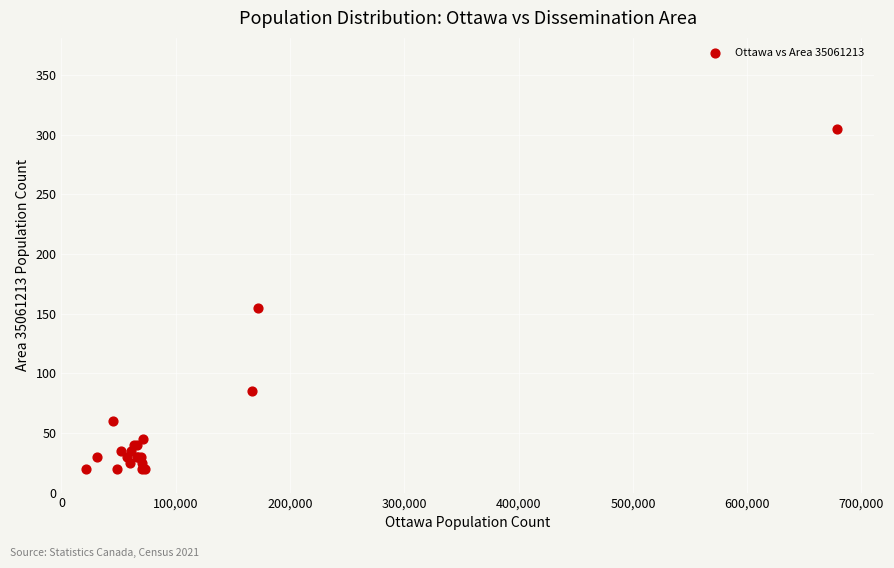

What Y value in the scatter plot is closest to 162?

155